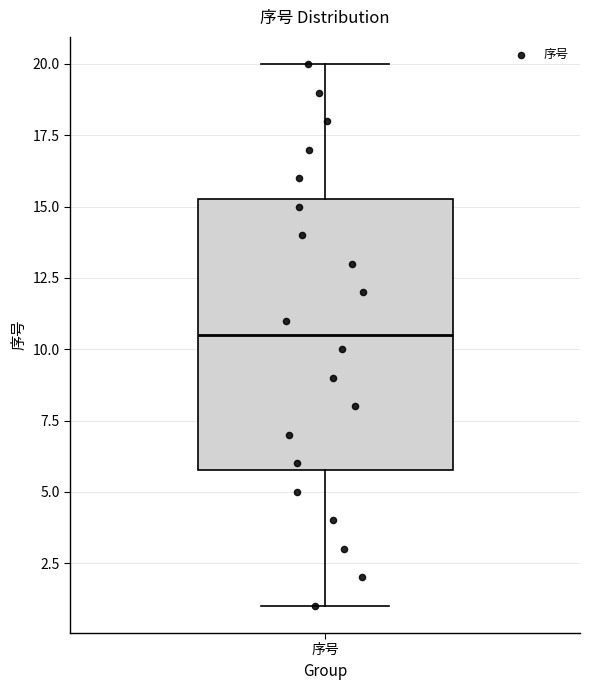

Where does the median line of the box for 序号 sit on the y-axis? The values are not printed on the chart, so give them approximately, as read against the axis.

10.5